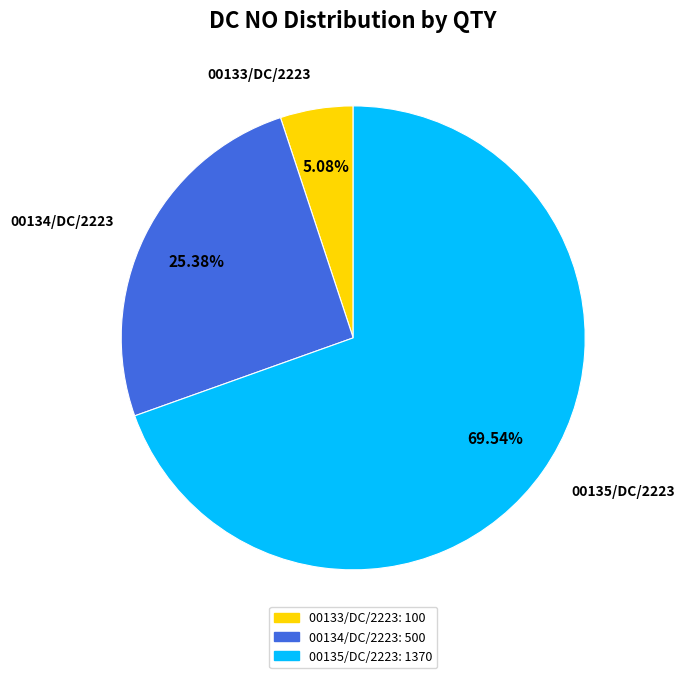

Which slice is the smallest?

00133/DC/2223